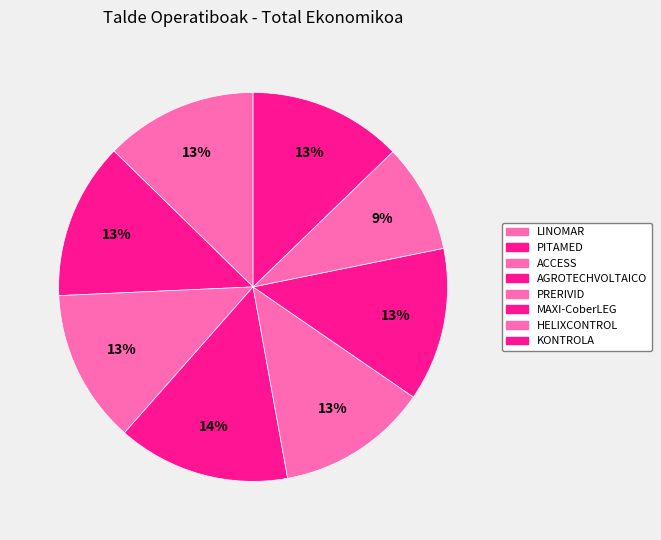

What is the ratio of the value at MAXI-CoberLEG to the value at HELIXCONTROL?

1.4